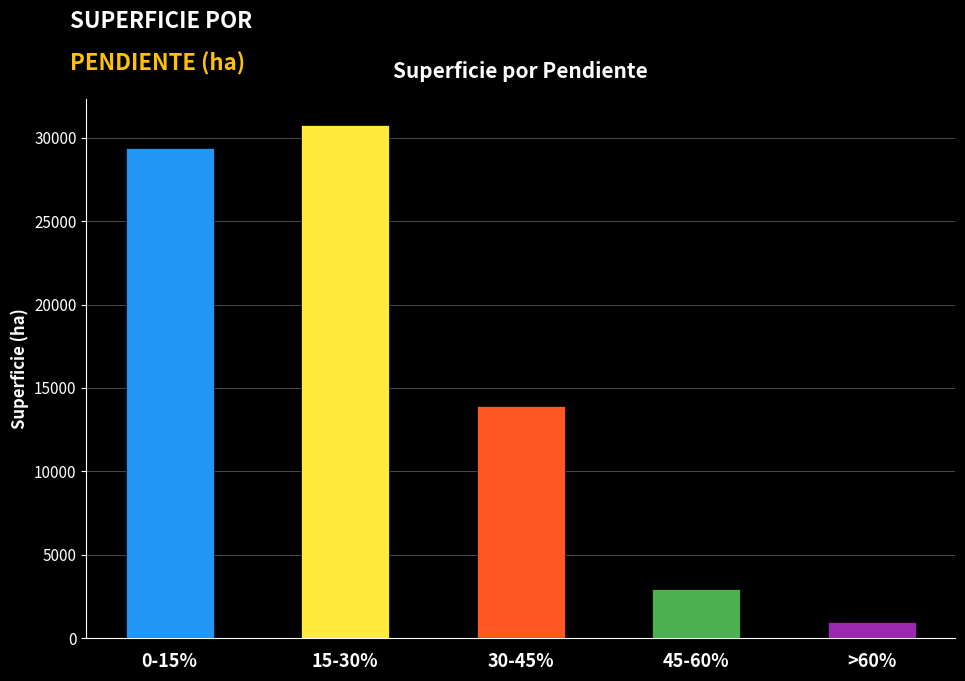

What is the label of the 5th bar from the left?

>60%